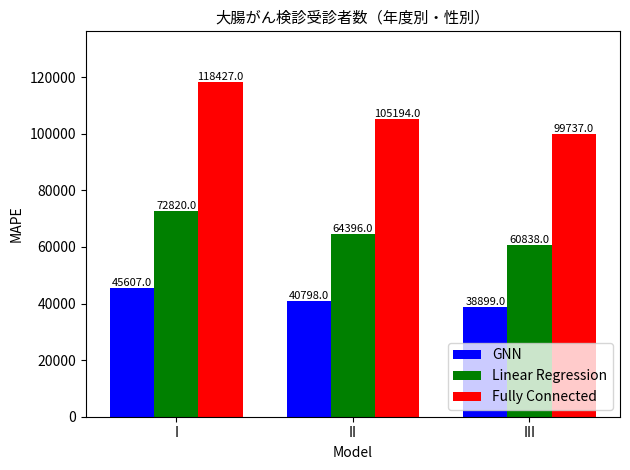

What is the difference between the maximum and minimum values in the Linear Regression series?

11982